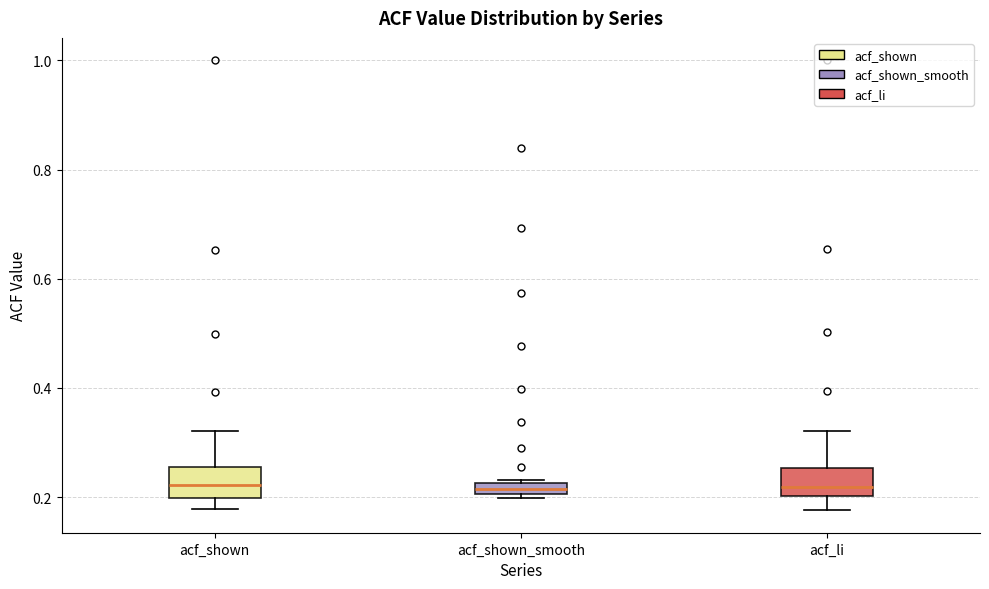

Where is the upper edge of the box for acf_shown_smooth on the y-axis? The values are not printed on the chart, so give them approximately, as read against the axis.

0.22